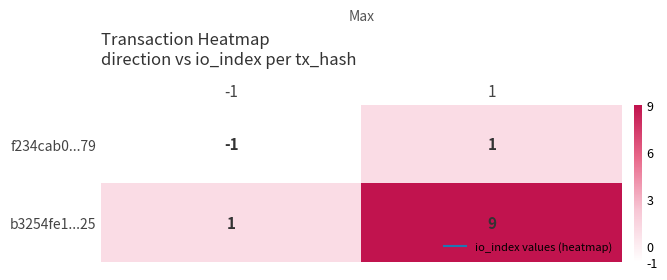

List the series in order of their peak value, highest first.

b3254fe1...25, f234cab0...79